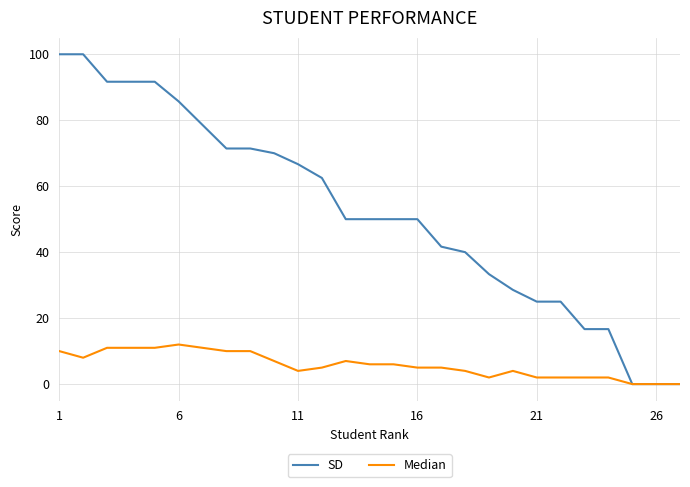

List the series in order of their overall mean, highest first.

SD, Median